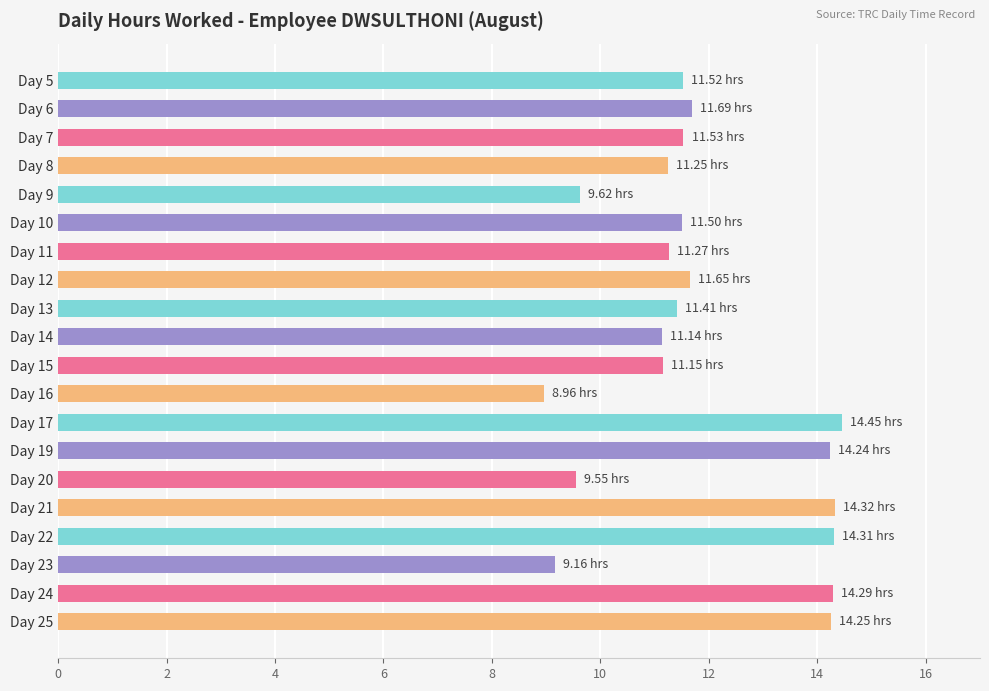

Which has a higher value, Day 13 or Day 19?

Day 19